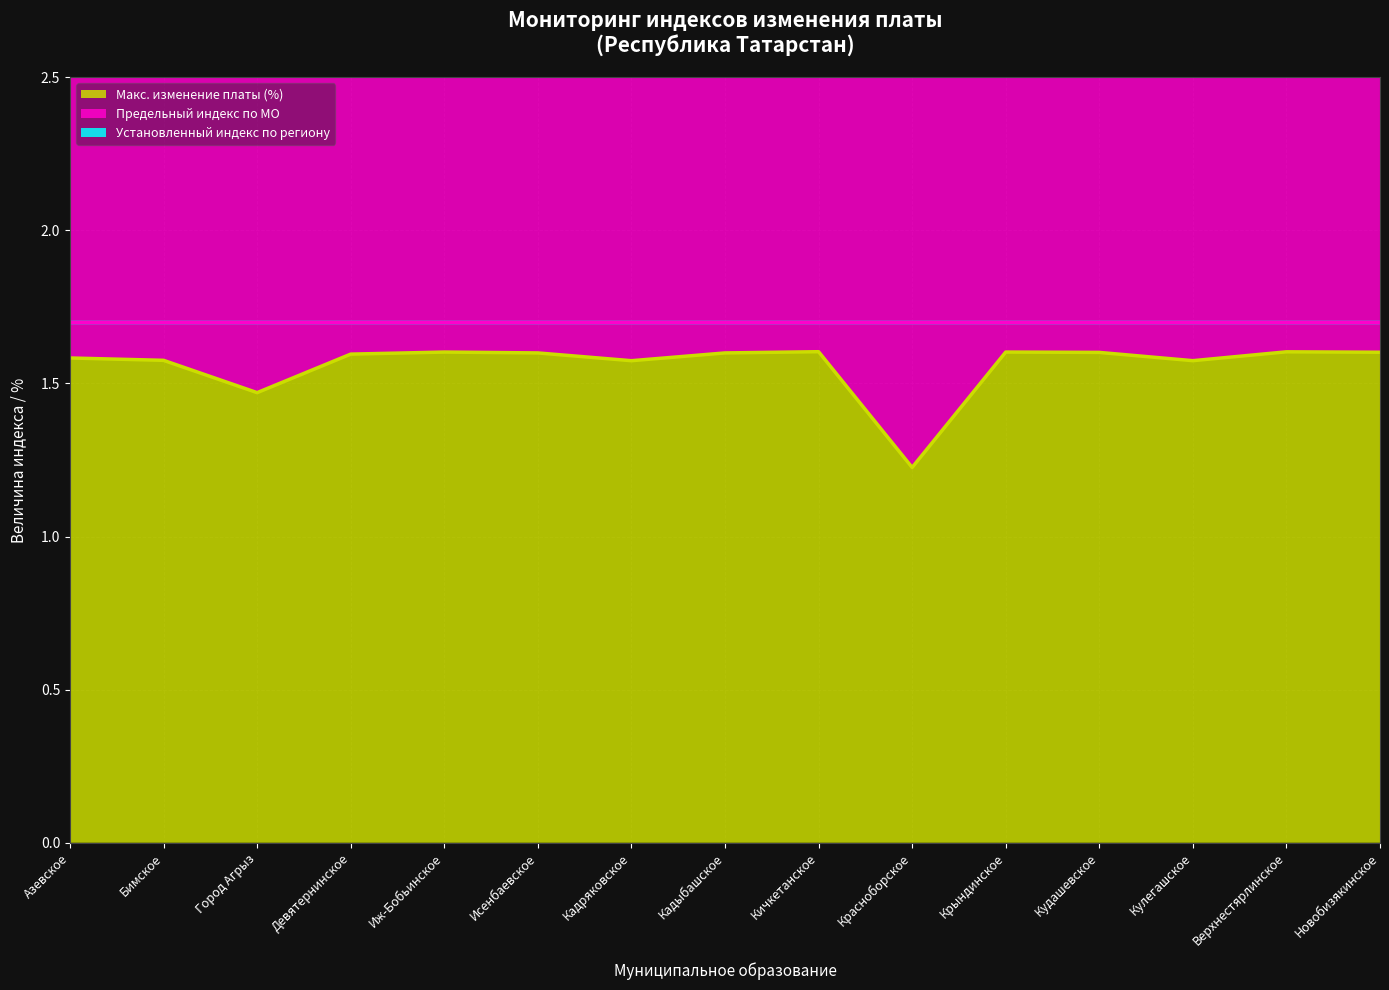

What is the label of the 14th point from the left?

Верхнестярлинское